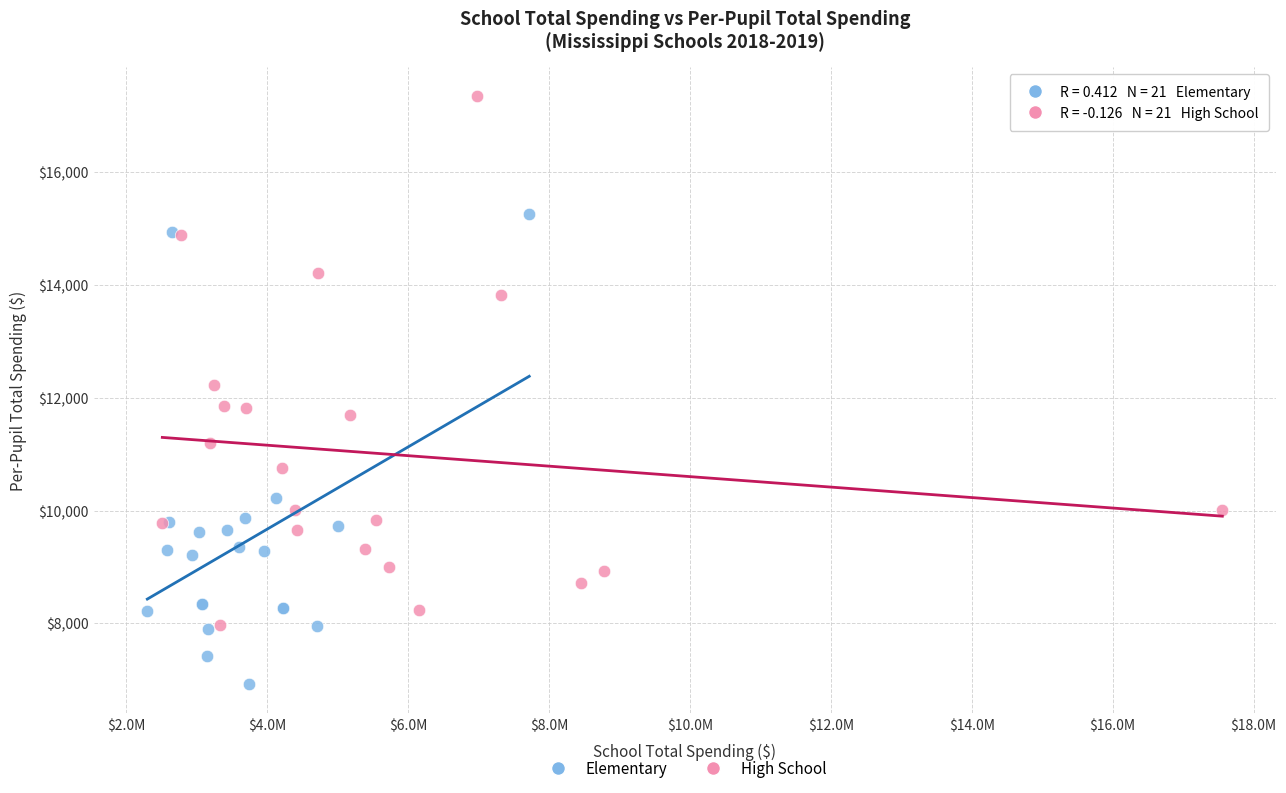

Which series contains the lowest Y value?

Elementary